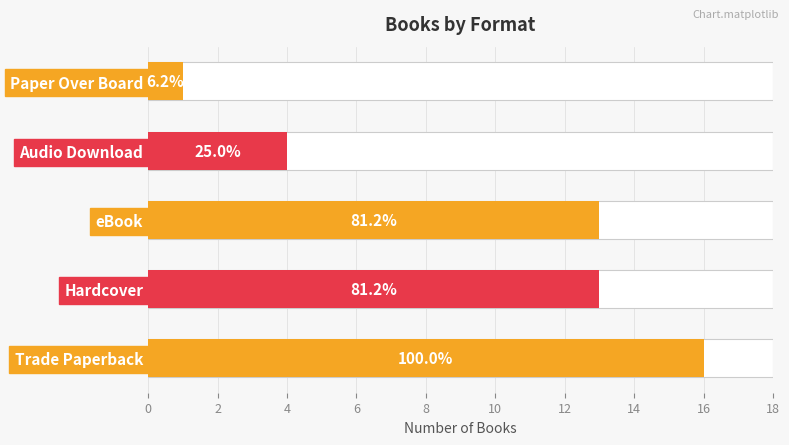

Does the chart contain any negative values?

No